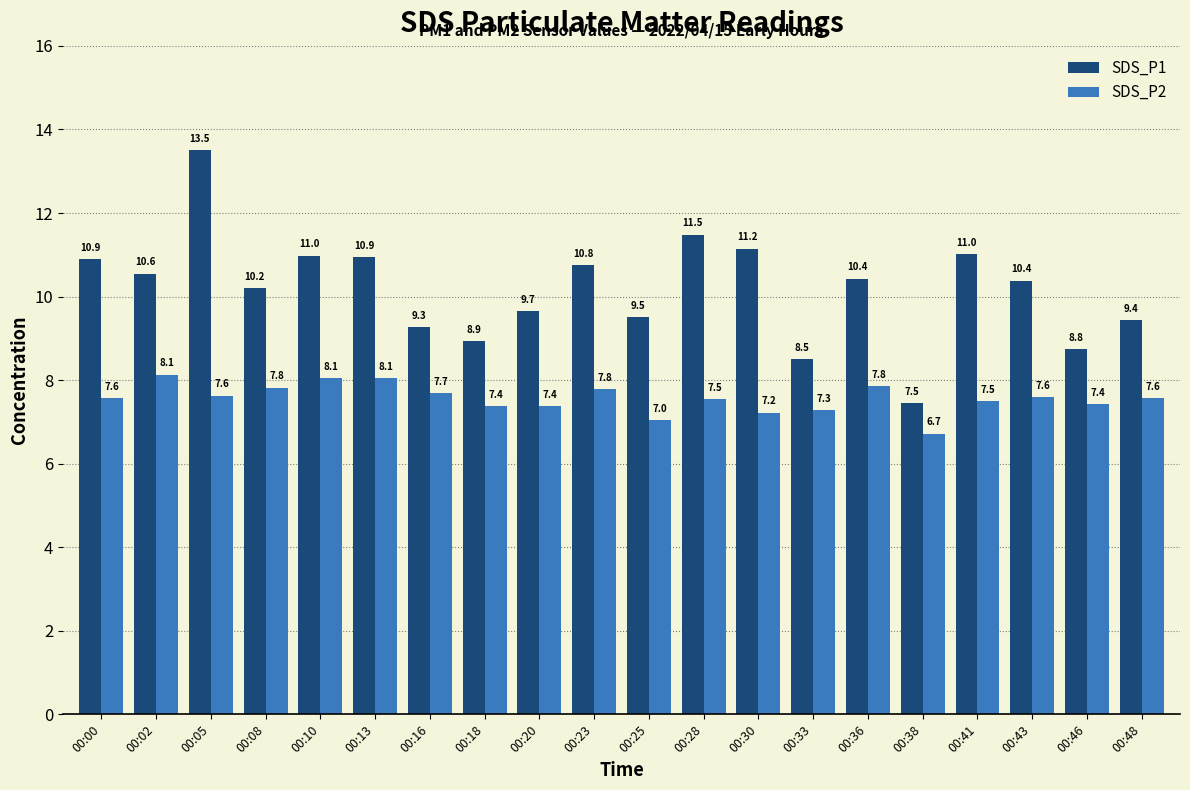

Is the value of SDS_P2 at 00:18 greater than the value of SDS_P1 at 00:48?

No